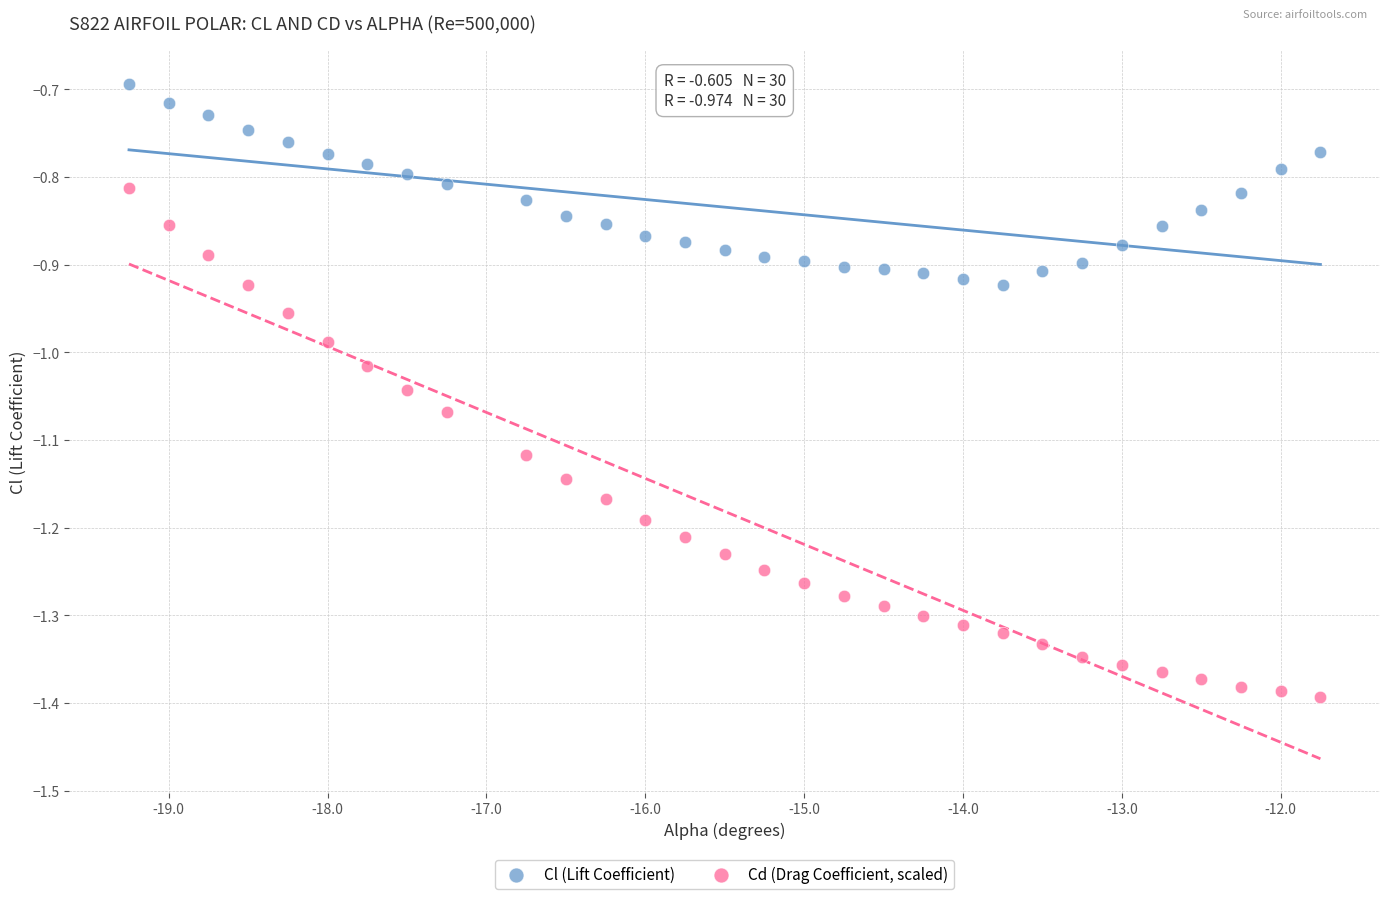

Across all data points, what is the range of X values (max minus min)?

7.5